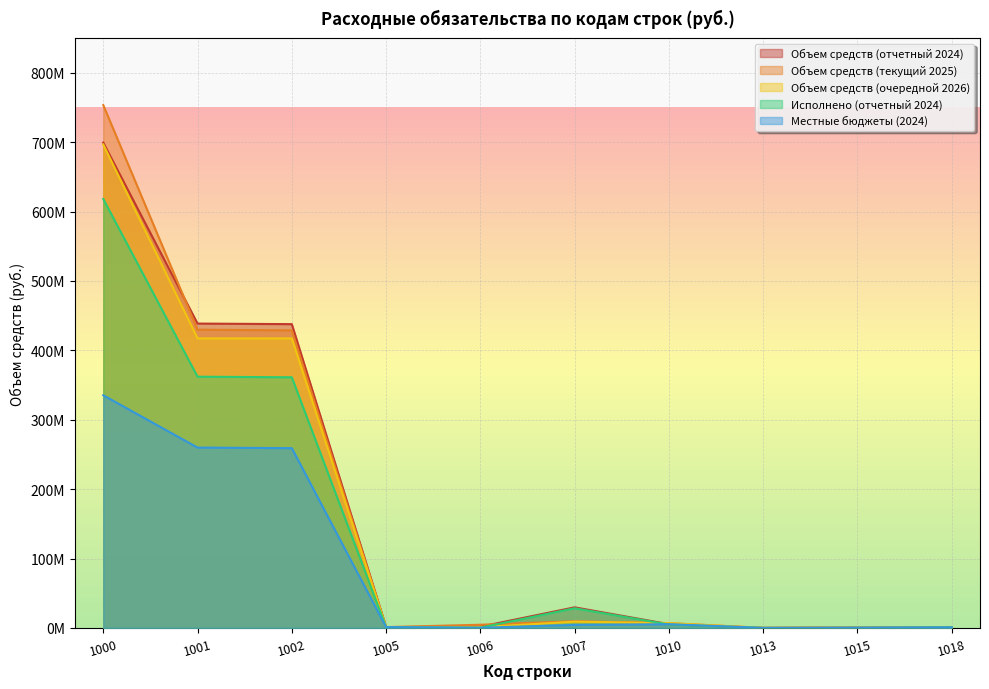

Which series ends up on top after the final intersection of Объем средств (текущий 2025) and Объем средств (отчетный 2024)?

Объем средств (отчетный 2024)